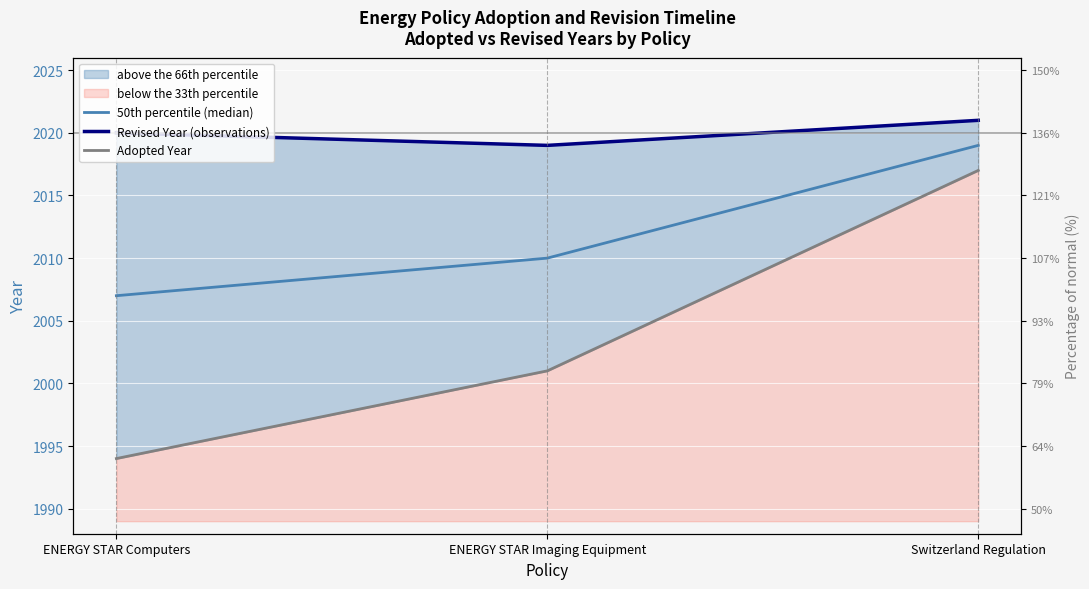

Count the number of categories in the chart.

3